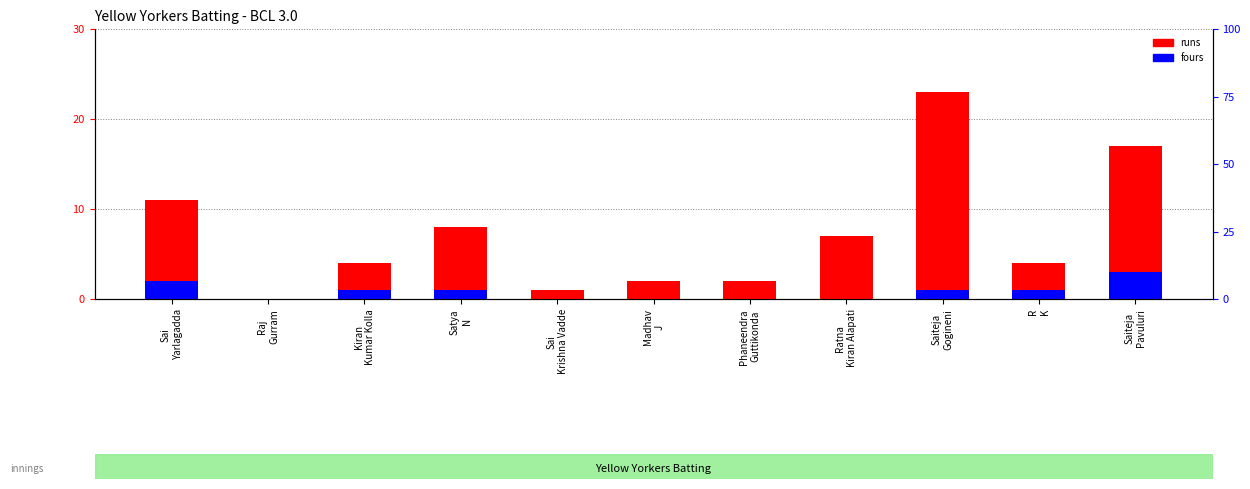

What is the label of the 1st bar from the right?

Saiteja
Pavuluri